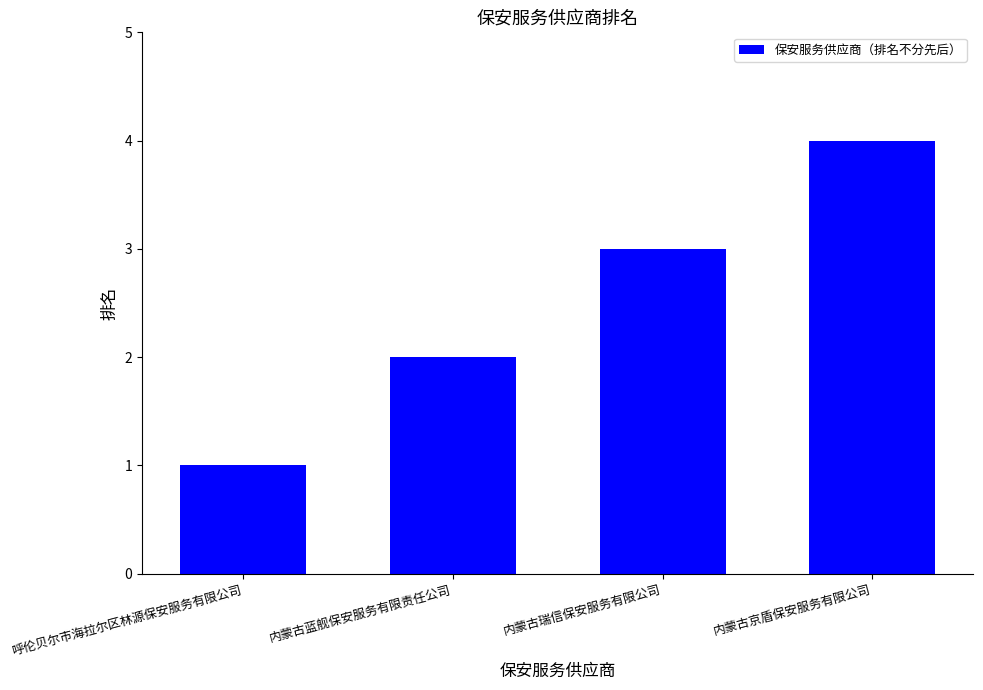

The value at 内蒙古瑞信保安服务有限公司 is 3. True or false?

True